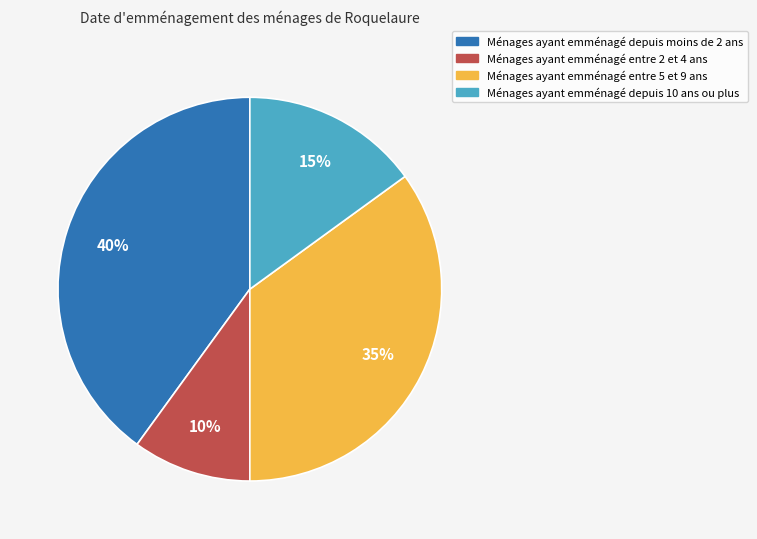

Does any single category account for the majority?

No